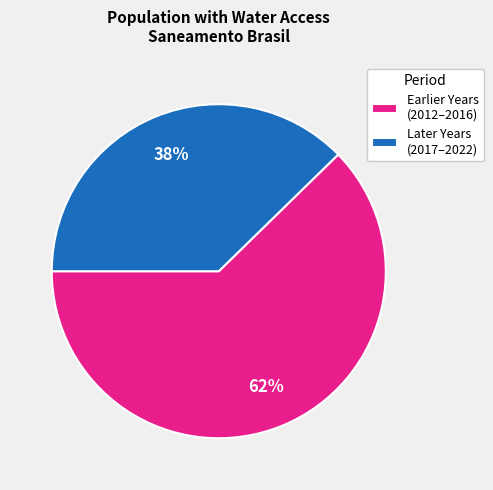

To the nearest percent, what is the combined percentage of Earlier Years (2012–2016) and Later Years (2017–2022)?

100%